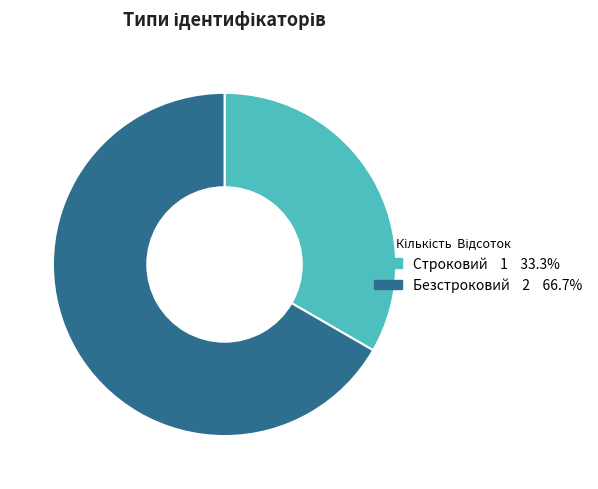

Count the number of slices in the pie.

2